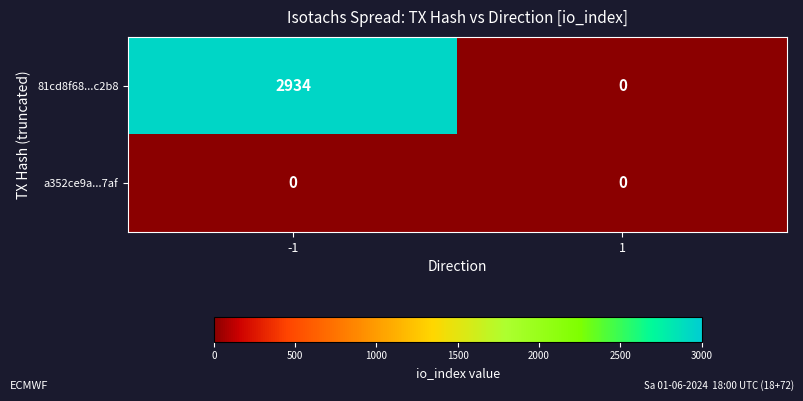

Count the number of data series in this chart.

2